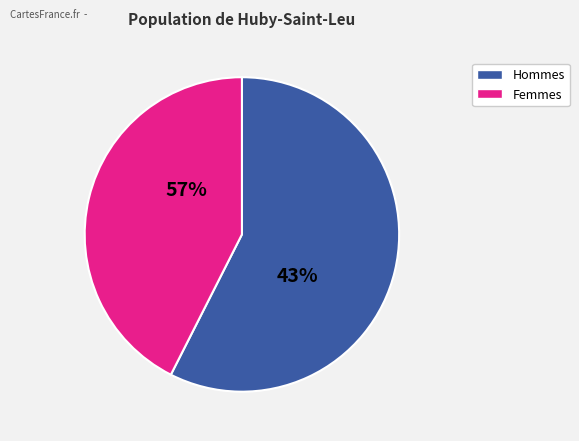

True or false: pct55 accounts for 22% of the total.

False